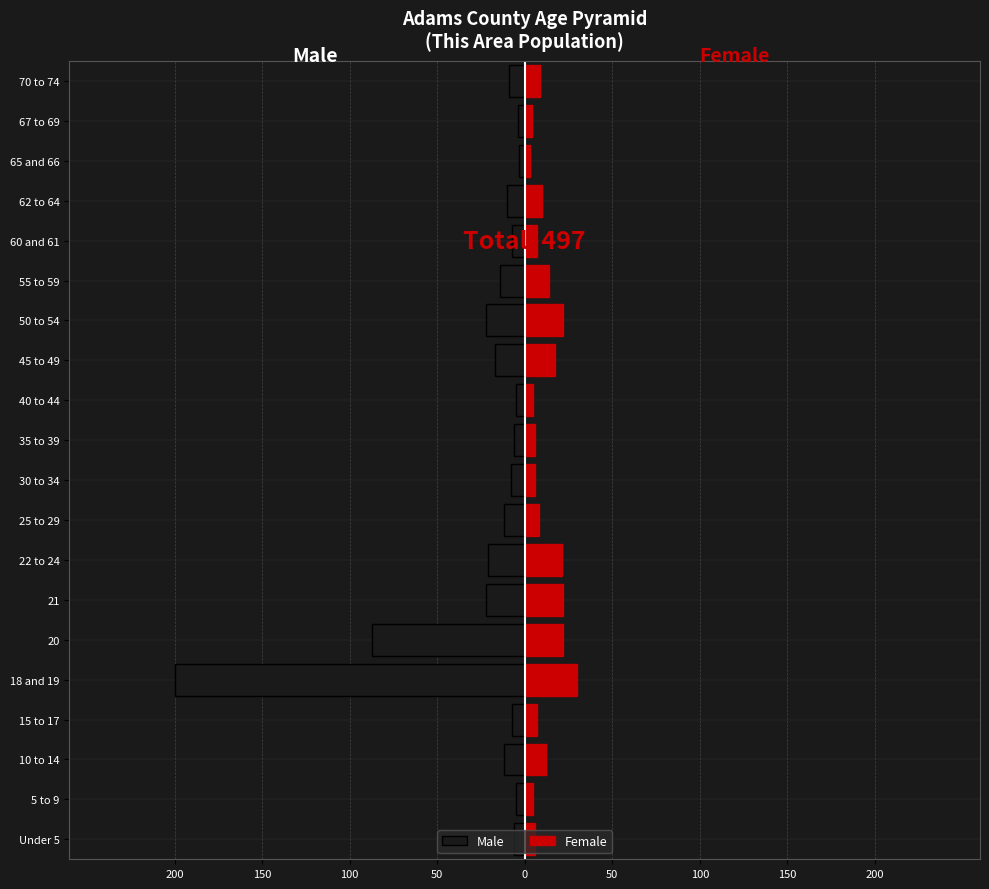

Does the chart contain stacked bars?

No